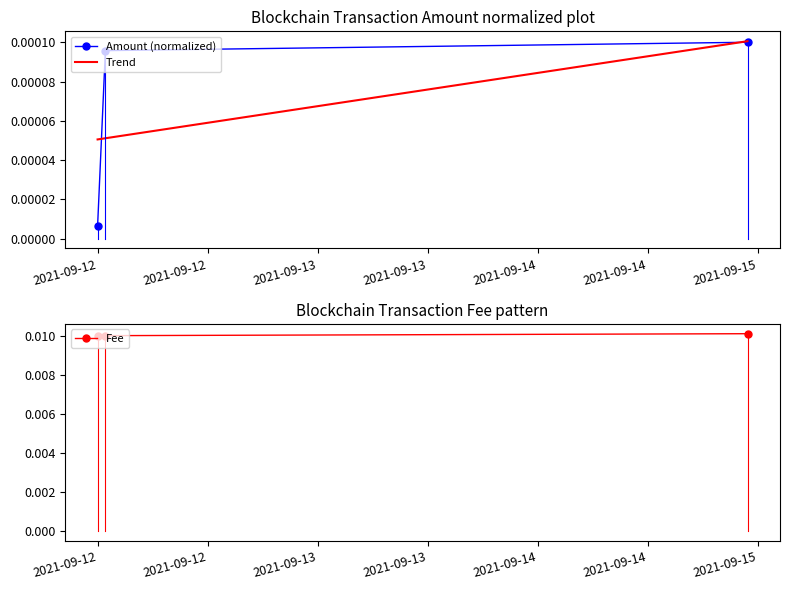

Where is Fee nearest to the value 0?

2021-09-12